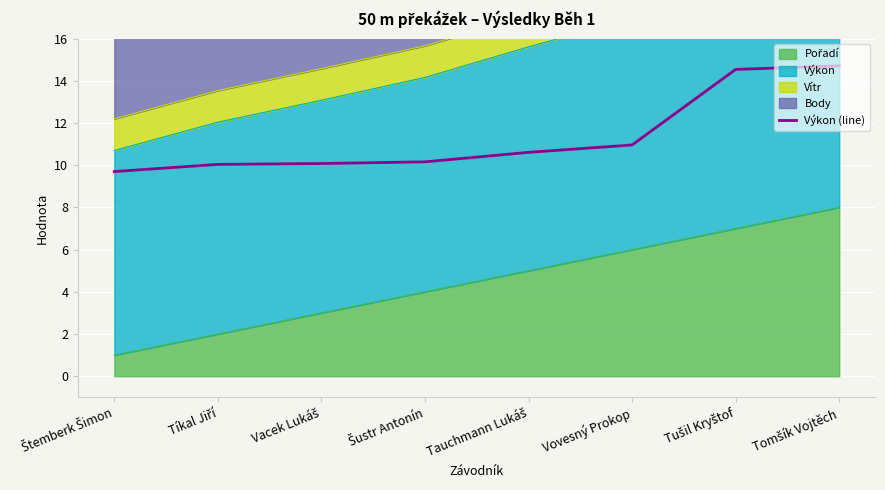

Rank the categories by value from highest to lowest.

Tomšík Vojtěch, Tušil Kryštof, Vovesný Prokop, Tauchmann Lukáš, Šustr Antonín, Vacek Lukáš, Tíkal Jiří, Štemberk Šimon